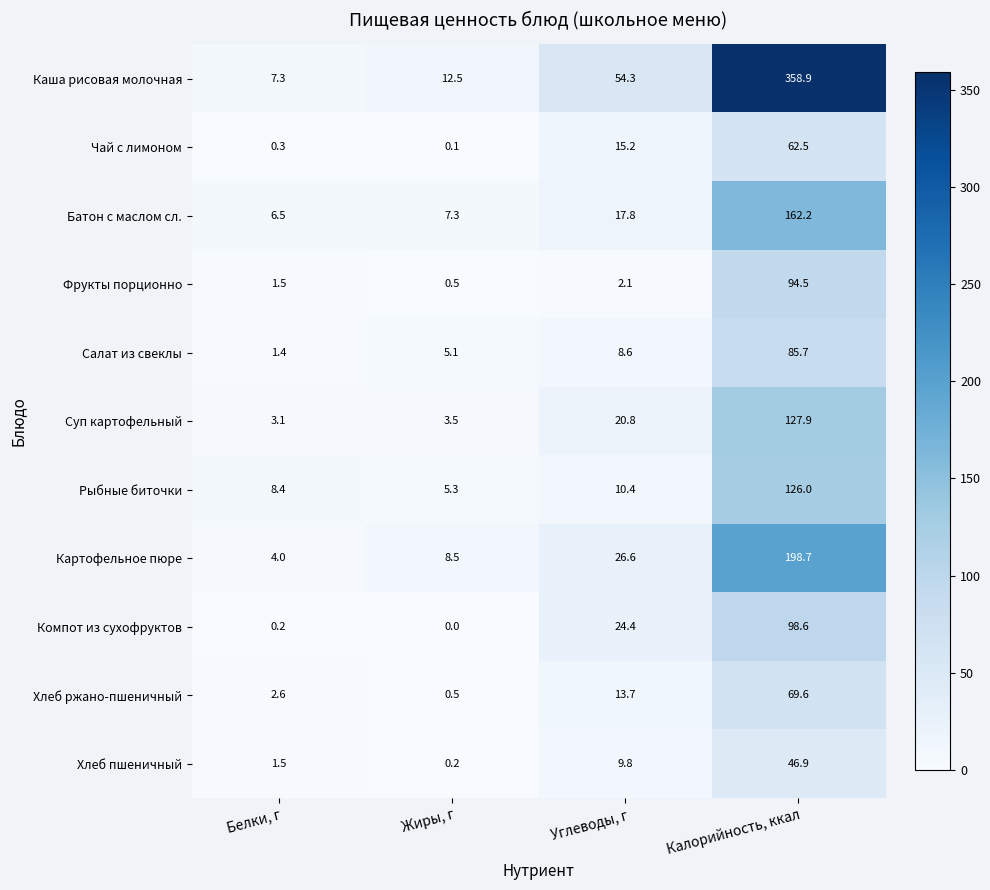

What is the sum of the Рыбные биточки values at Углеводы, г and Белки, г?

18.8